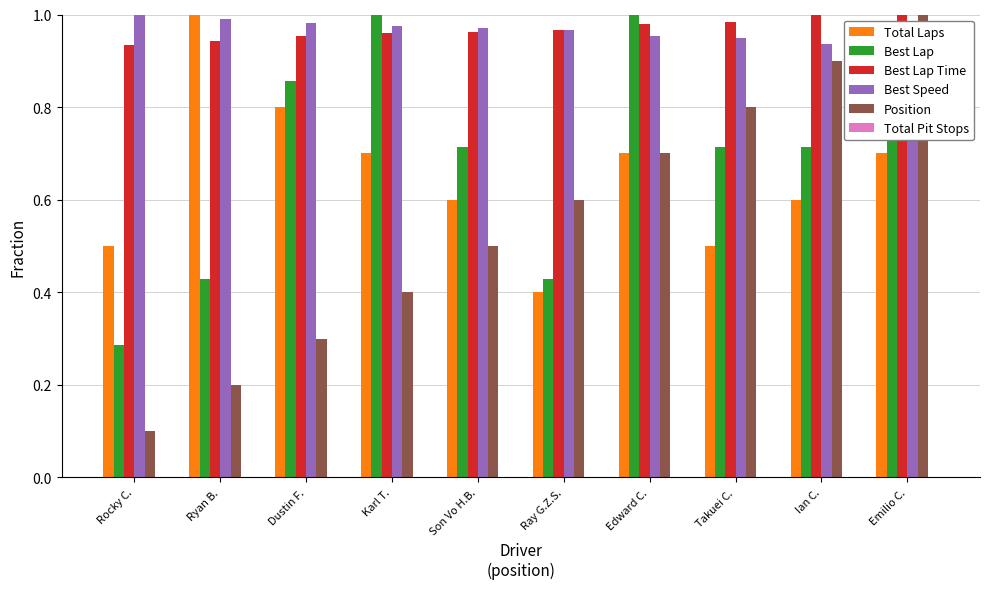

How many bars are there in total?

60